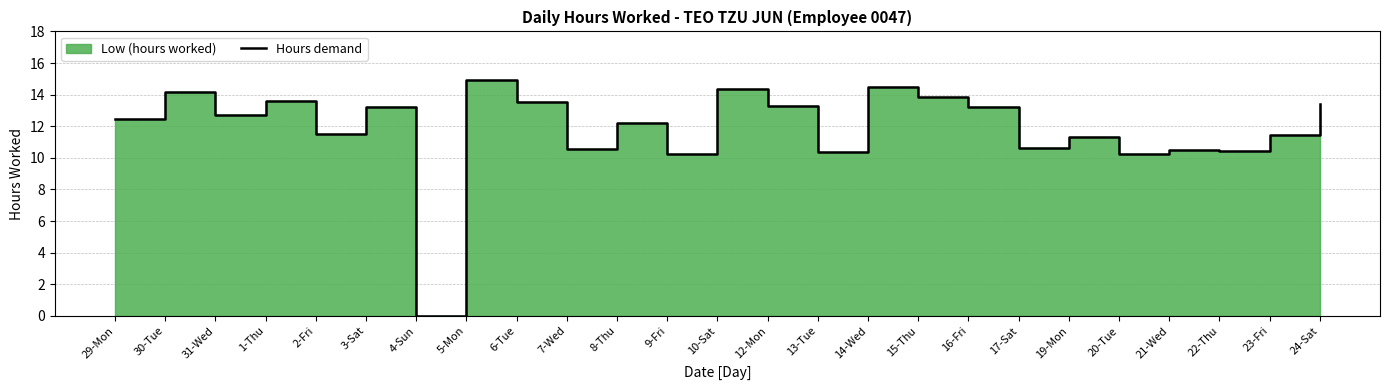

Which has a higher value, 24-Sat or 13-Tue?

24-Sat